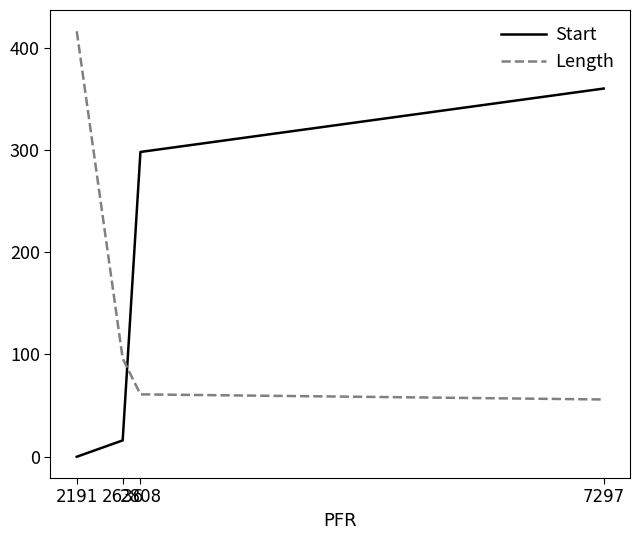

At how many categories does at least one series exceed 40?

4